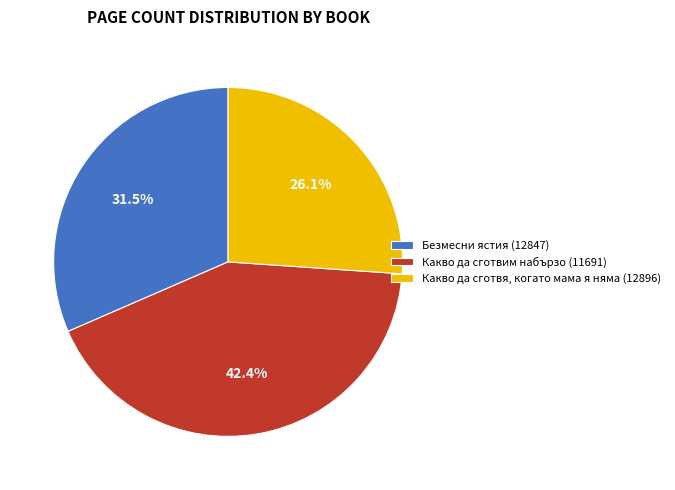

To the nearest percent, what is the average slice percentage?

33%